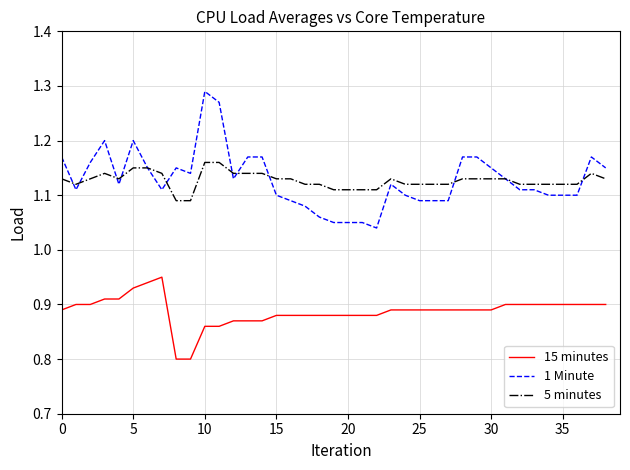

True or false: 5 minutes and 15 minutes cross at least once.

False